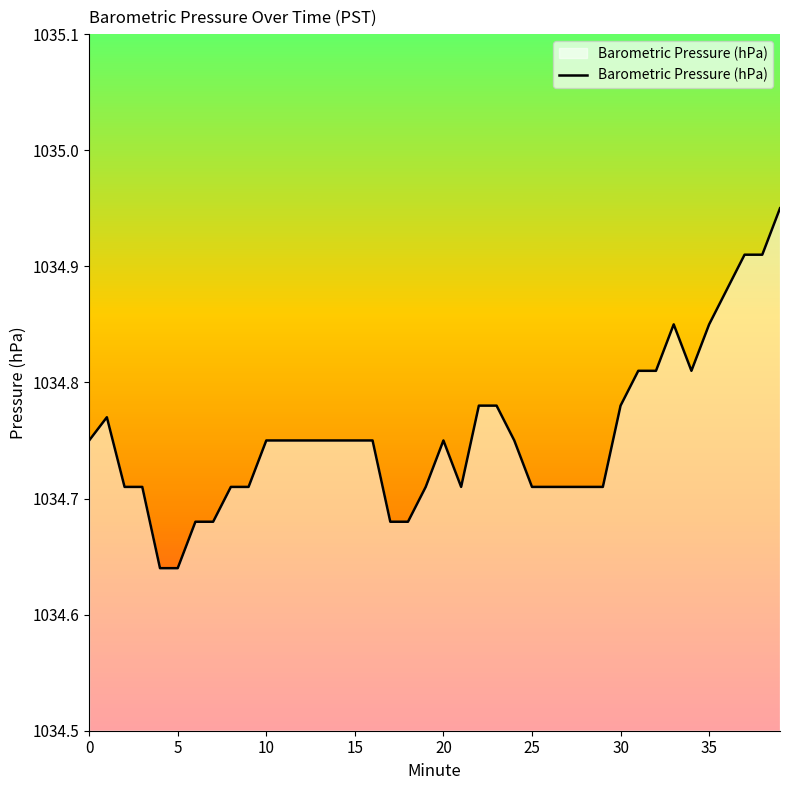

What is the label of the 5th point from the right?

35